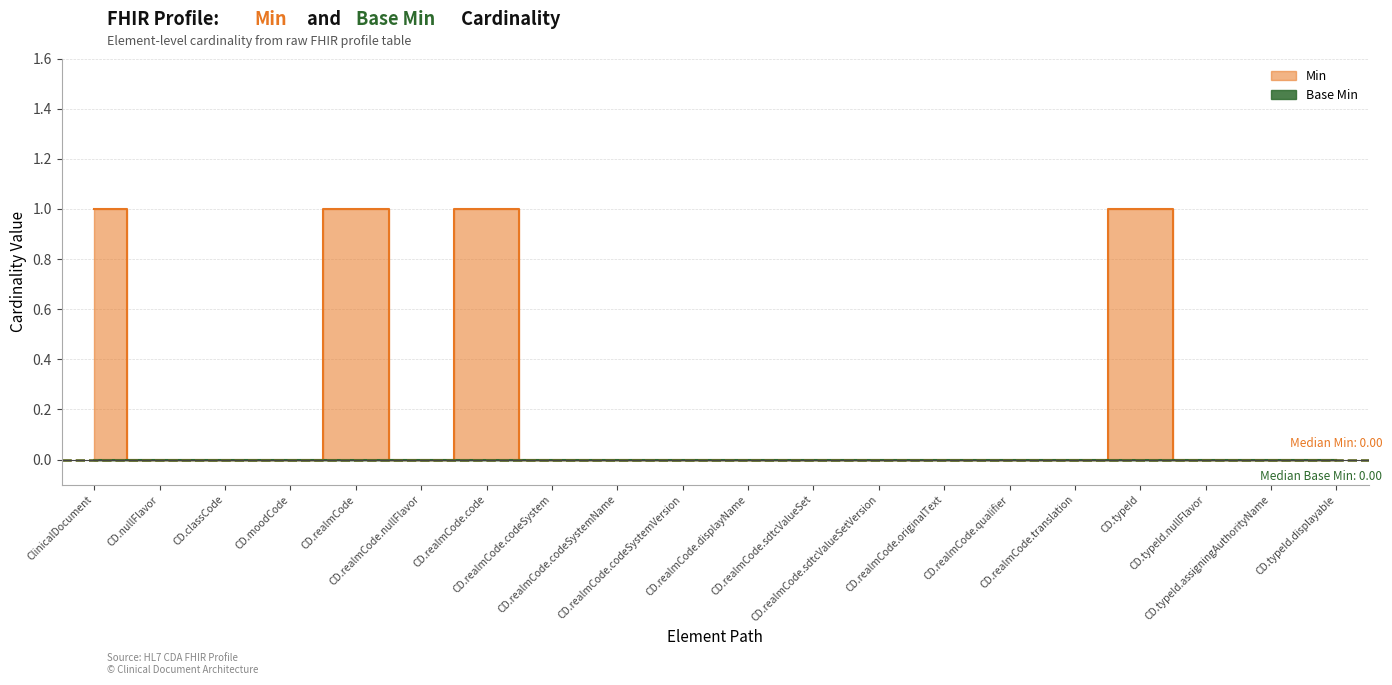

The chart shows a value of 1 at CD.nullFlavor. True or false?

False